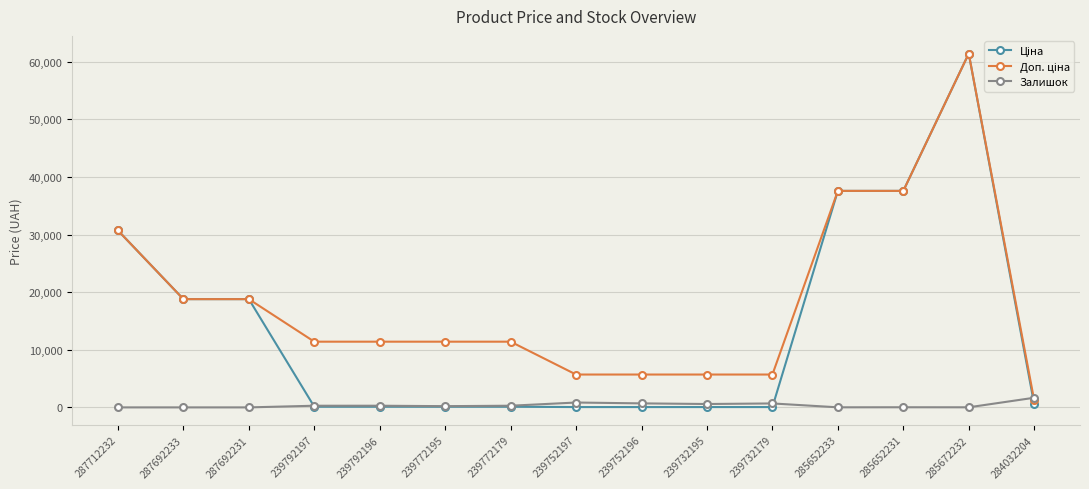

At how many categories does at least one series exceed 434?

15